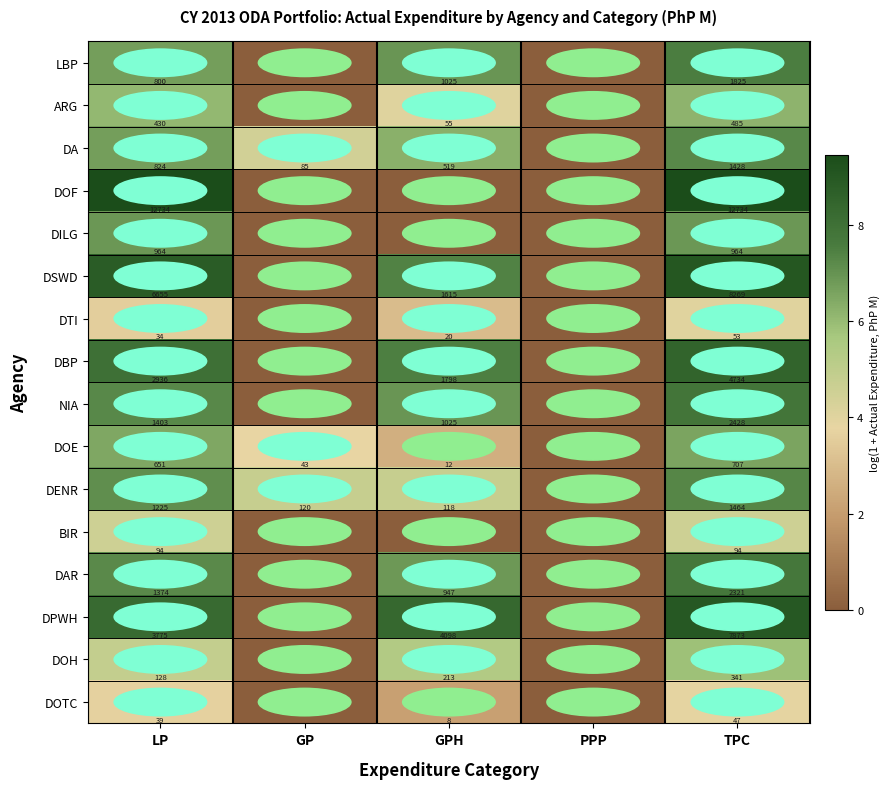

What is the total value across all series at LP?

34066